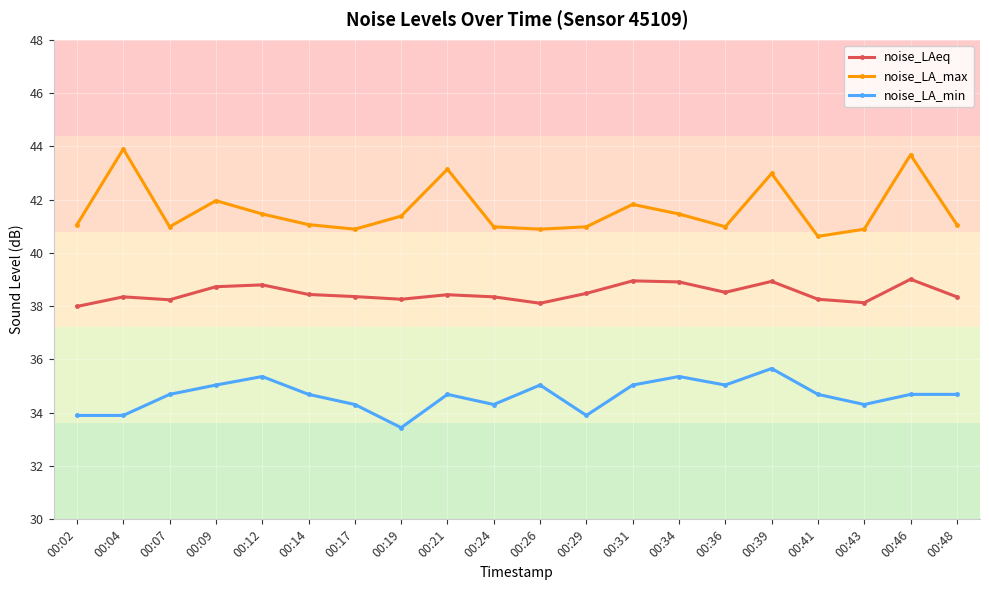

What is the value of the noise_LA_max point at the 15th from the left?

41.0